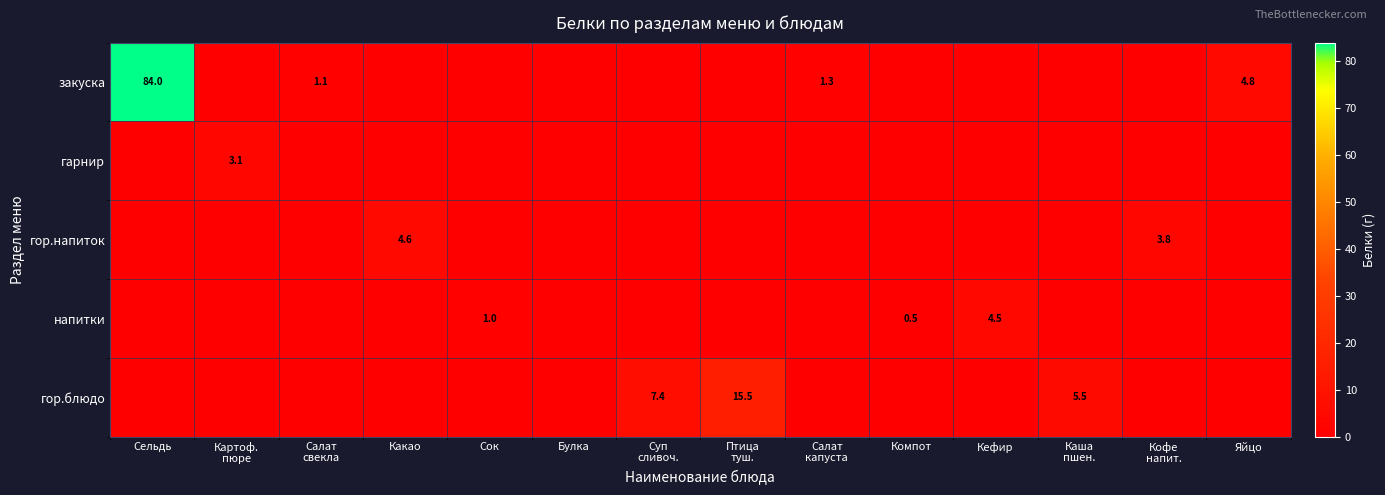

What is the difference between the second highest and minimum values in the закуска series?

4.8